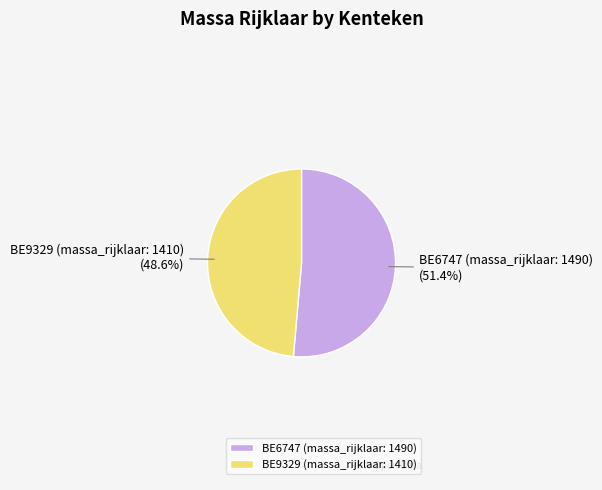

True or false: BE6747 (massa_rijklaar: 1490) accounts for 51% of the total.

True